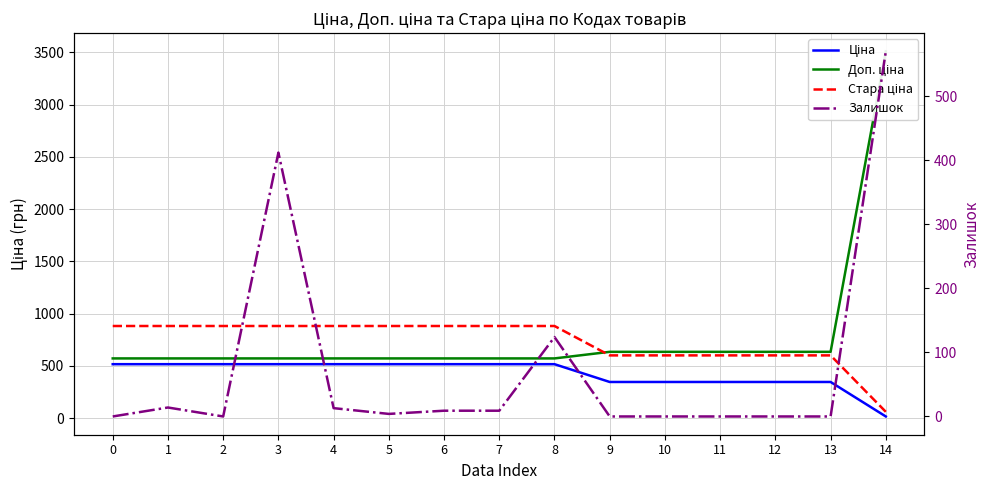

At how many categories does at least one series exceed 1233?

1